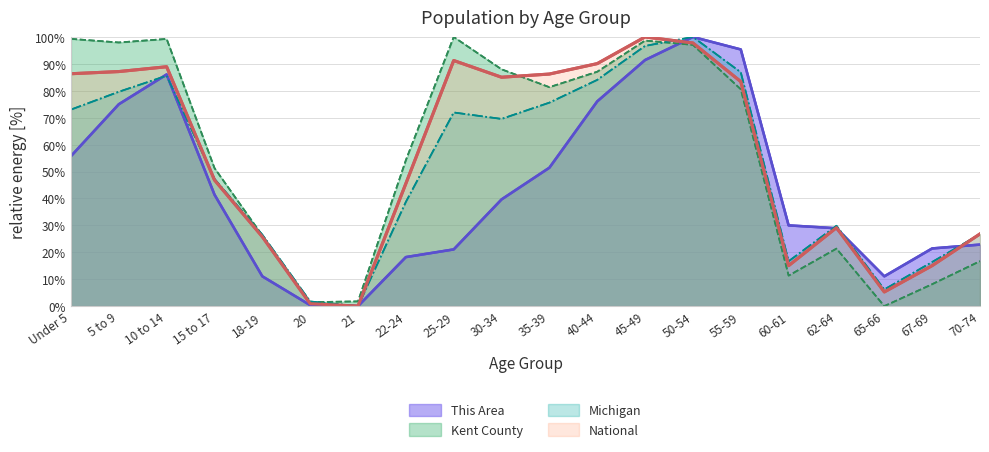

How many data points in Kent County are above 80?

10